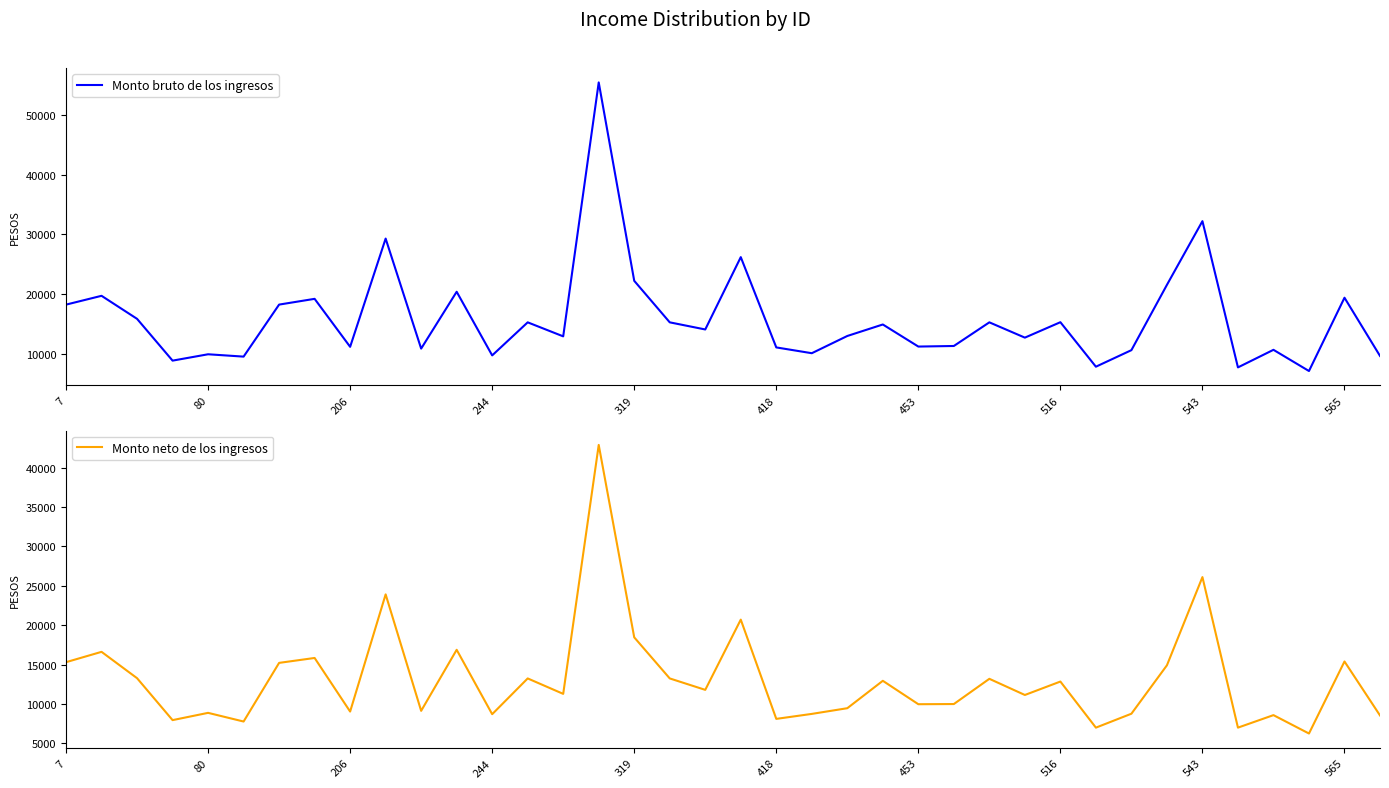

Is this an area chart (filled region under the line)?

No